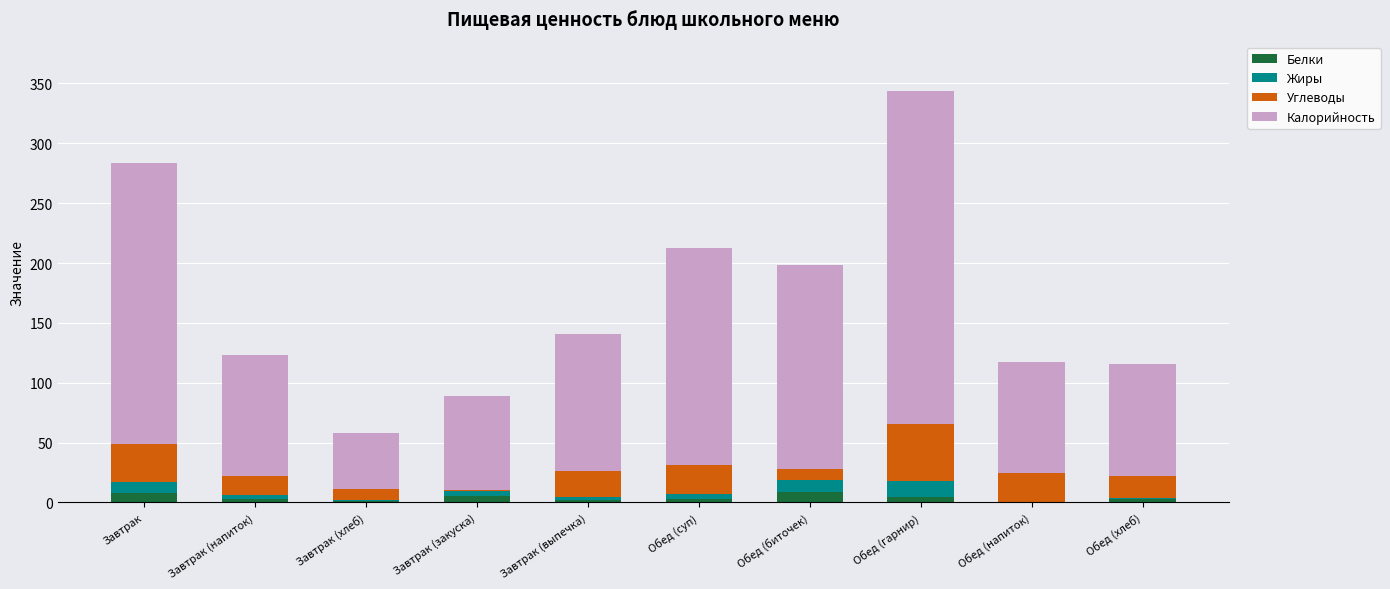

At which category is the sum across all series the highest?

Обед (гарнир)